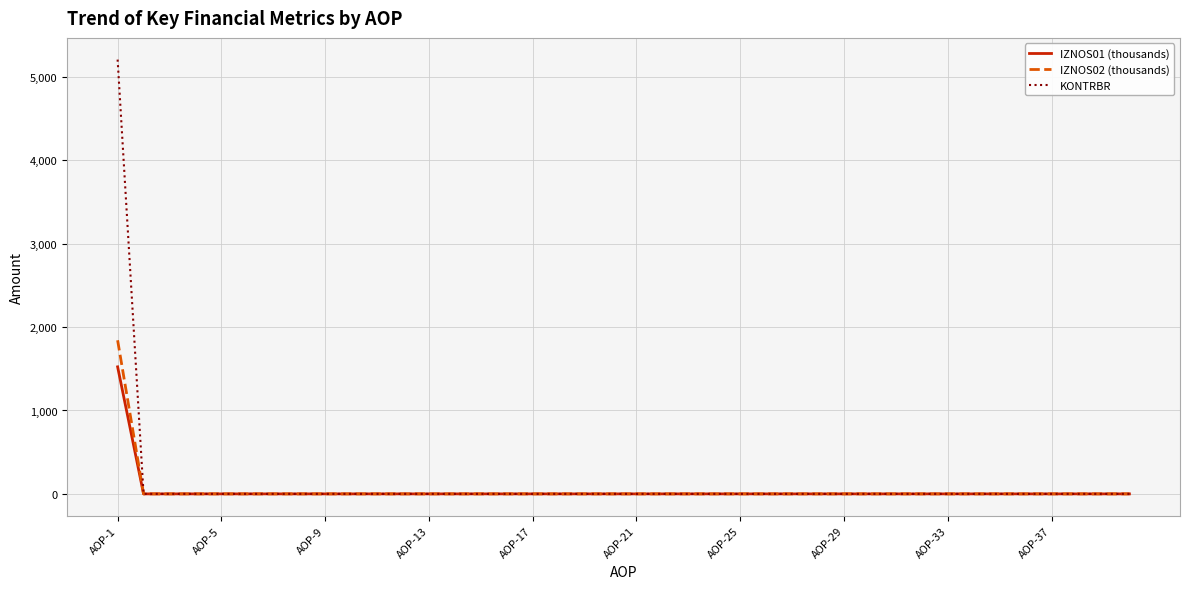

What is the maximum value for IZNOS02 (thousands)?

1842.0